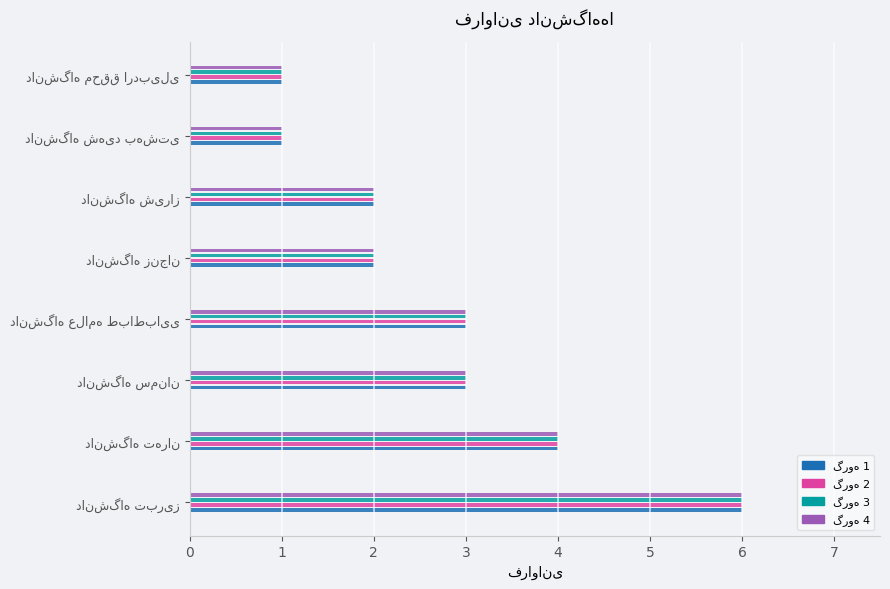

What is the change in value from دانشگاه تهران to دانشگاه شیراز?

-2